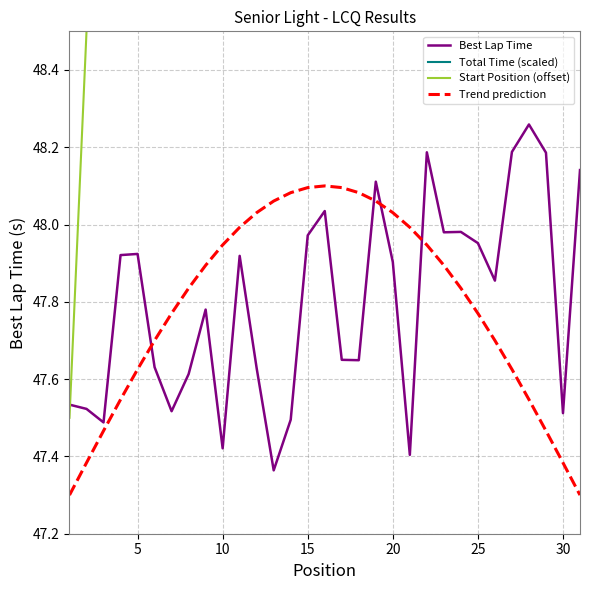

How many series are shown in this chart?

4